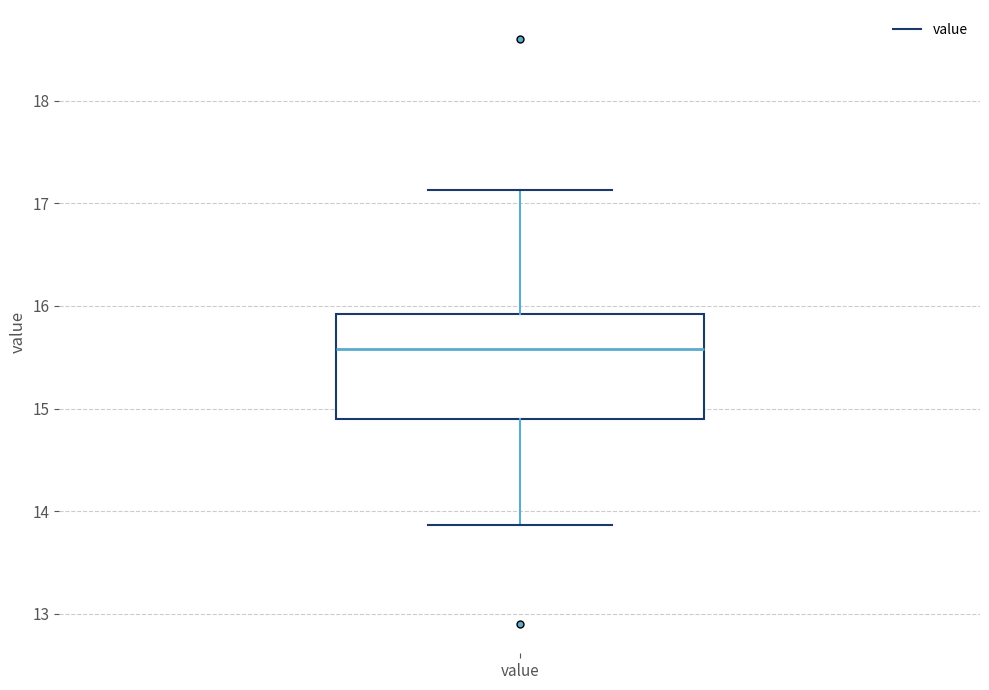

Read this box plot against the y-axis: the position of the median line, the range covered by the box, and the ends of both whiskers. The values are not printed on the chart, so give them approximately, as read against the axis.

median 15.6, box 14.9 to 15.9, whiskers 13.9 to 17.1